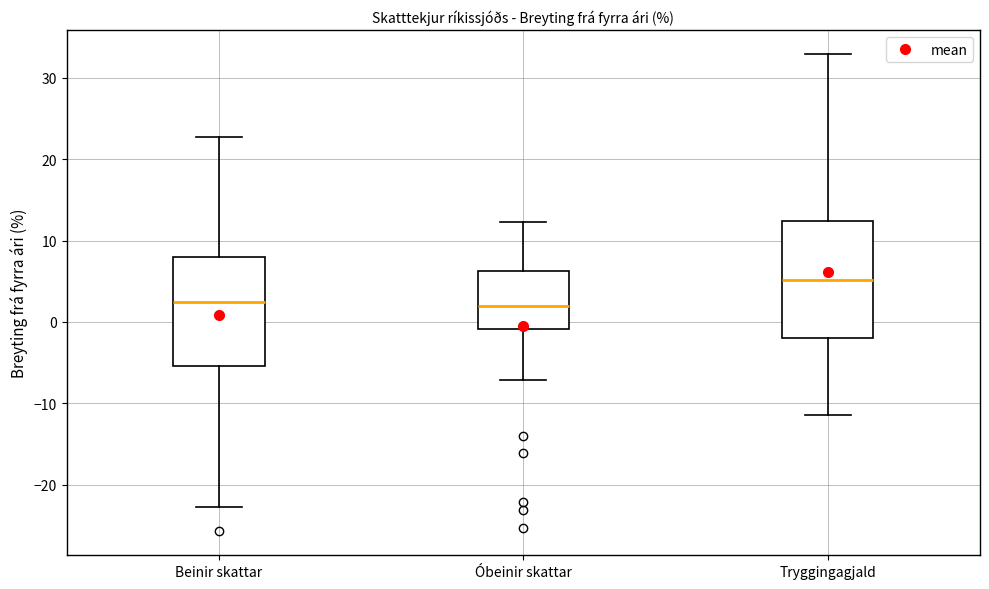

Which box has the highest median line?

Tryggingagjald